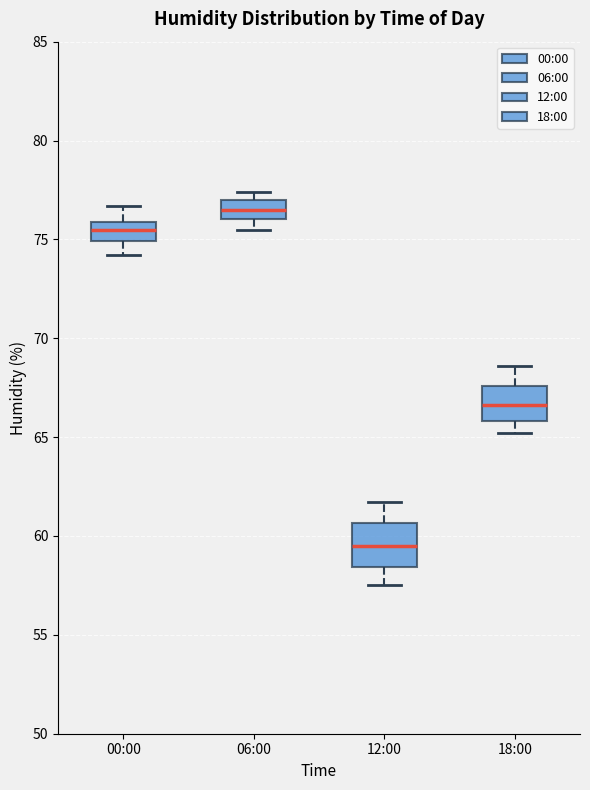

Which box's median line is the lowest?

12:00